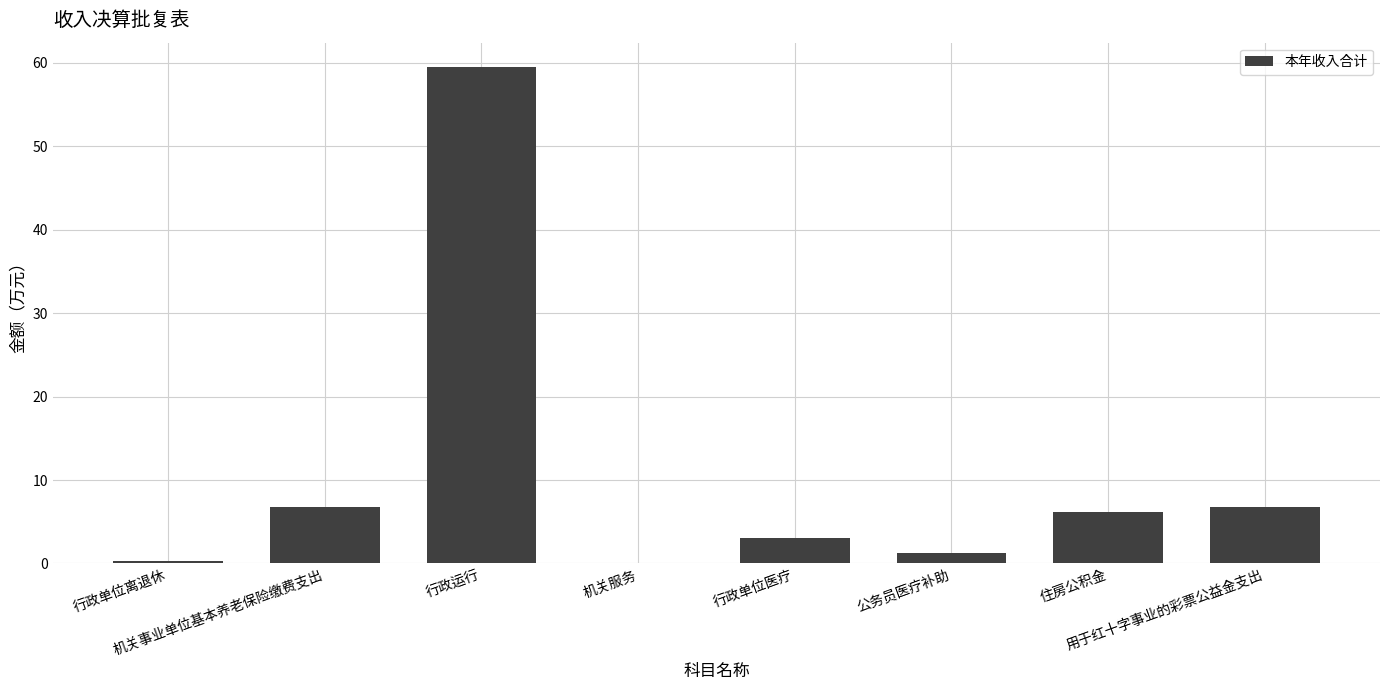

What is the greatest value displayed?

59.4